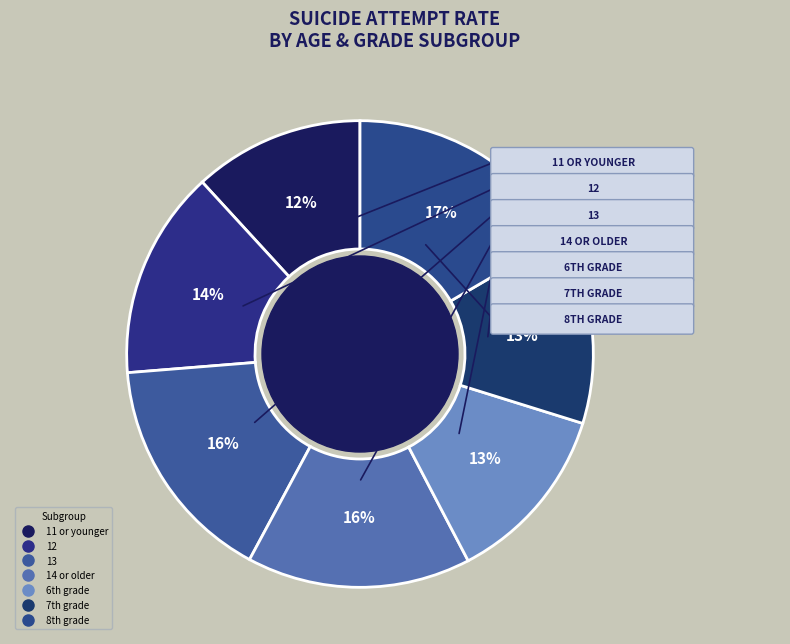

Is there any slice that represents more than half of the pie?

No